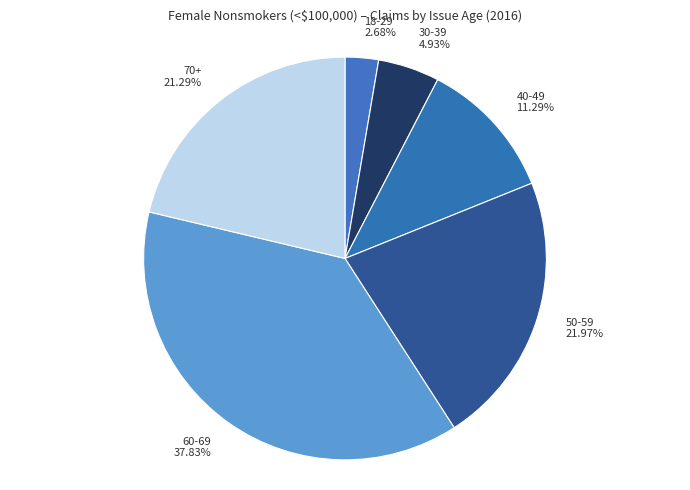

Which slice is the largest?

60-69